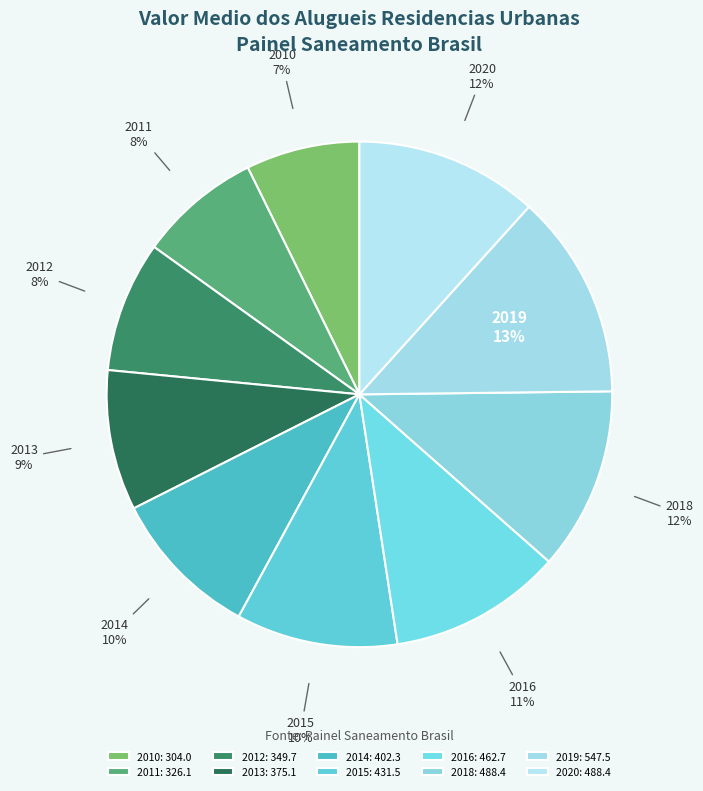

Which category has the smallest portion of the pie?

2010